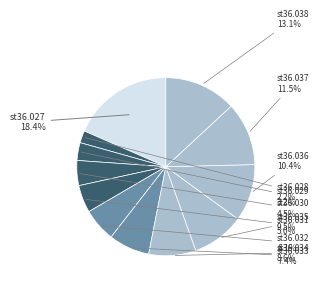

What percentage is the st36.032 slice, to the nearest percent?

6%